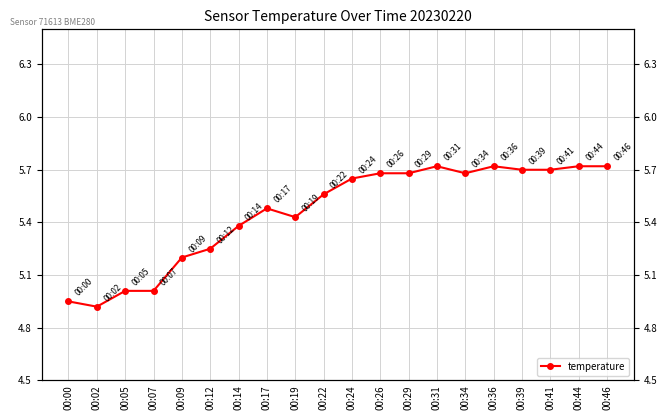

Reading left to right, extract all data points from this chart.

00:00=5.0	00:02=4.9	00:05=5.0	00:07=5.0	00:09=5.2	00:12=5.2	00:14=5.4	00:17=5.5	00:19=5.4	00:22=5.6	00:24=5.7	00:26=5.7	00:29=5.7	00:31=5.7	00:34=5.7	00:36=5.7	00:39=5.7	00:41=5.7	00:44=5.7	00:46=5.7